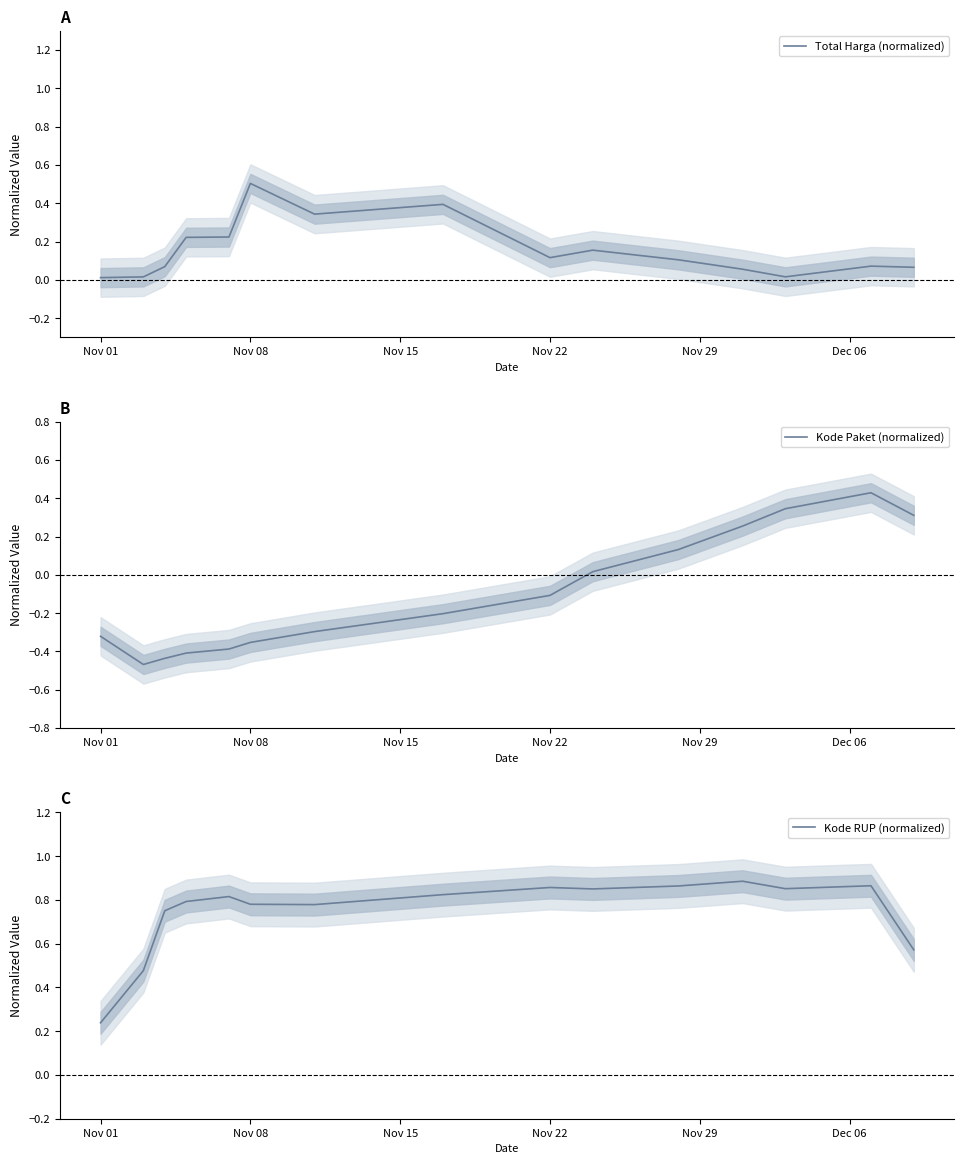

How many distinct data groups are displayed?

3